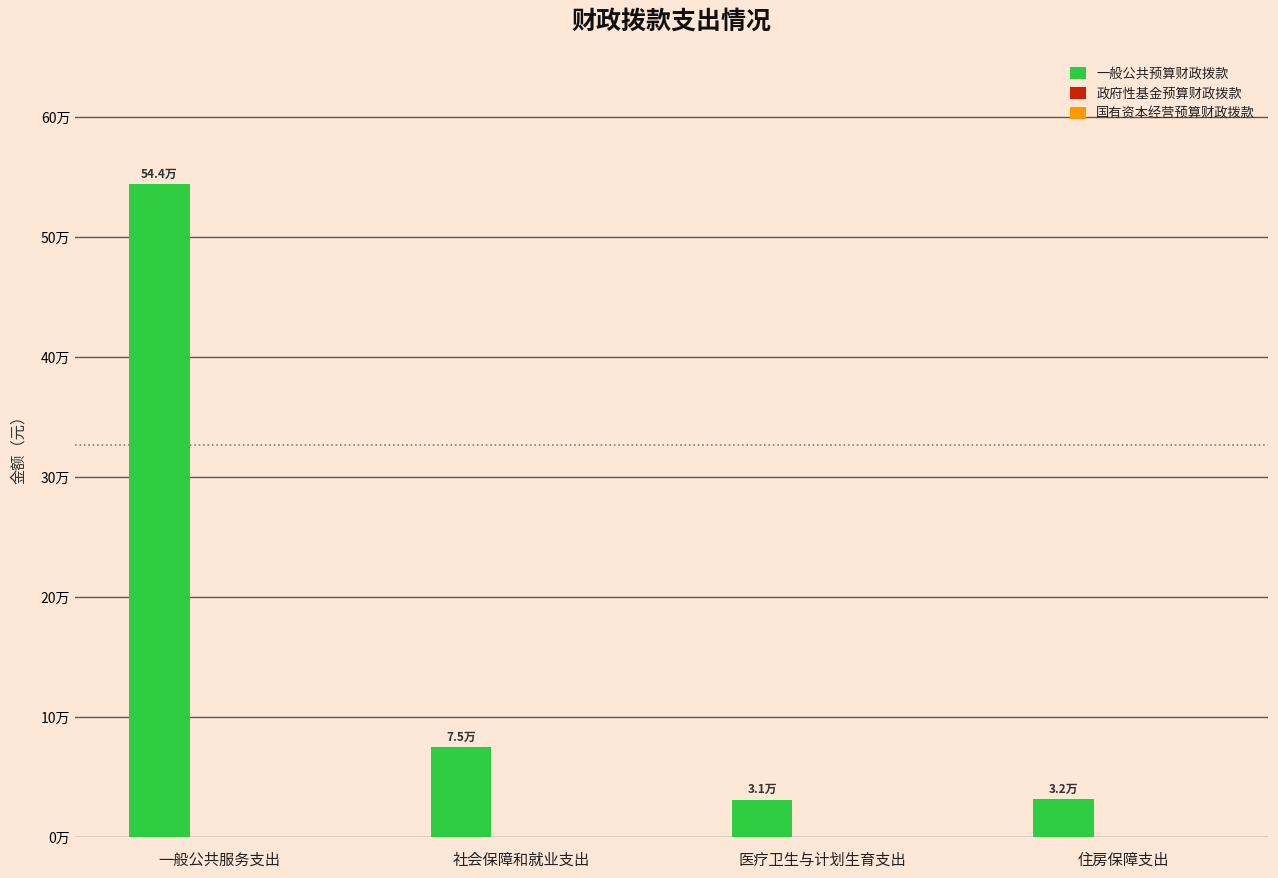

Between 医疗卫生与计划生育支出 and 社会保障和就业支出, which is larger?

社会保障和就业支出